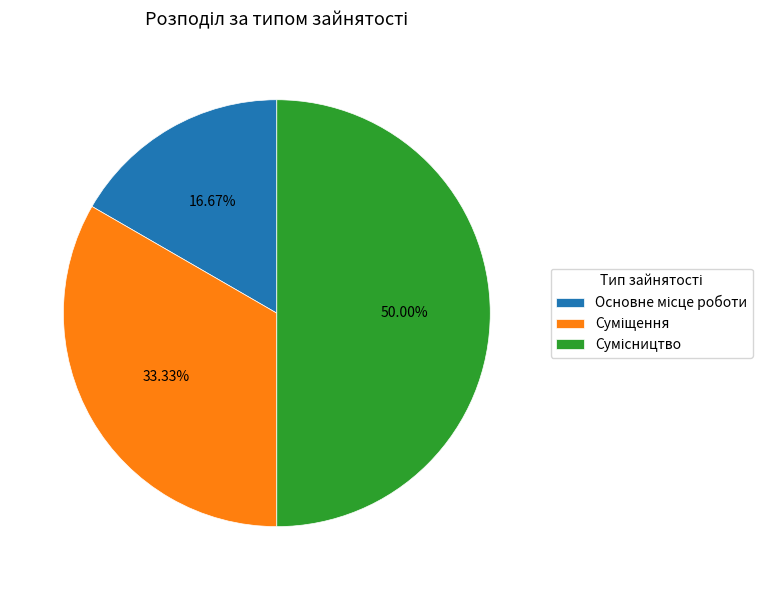

How many segments does this pie chart have?

3